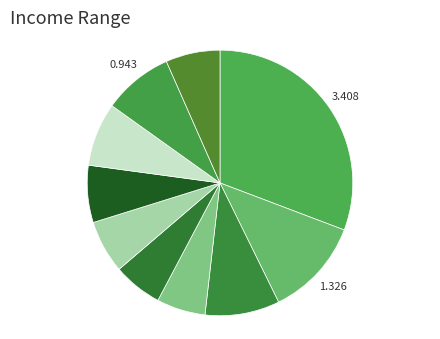

How many segments does this pie chart have?

10